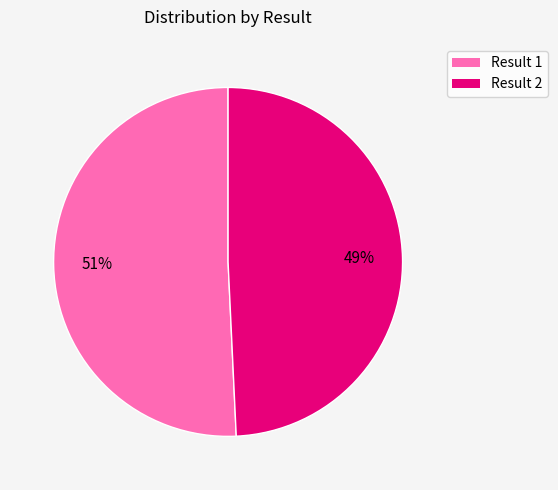

How many slices are in this pie chart?

2